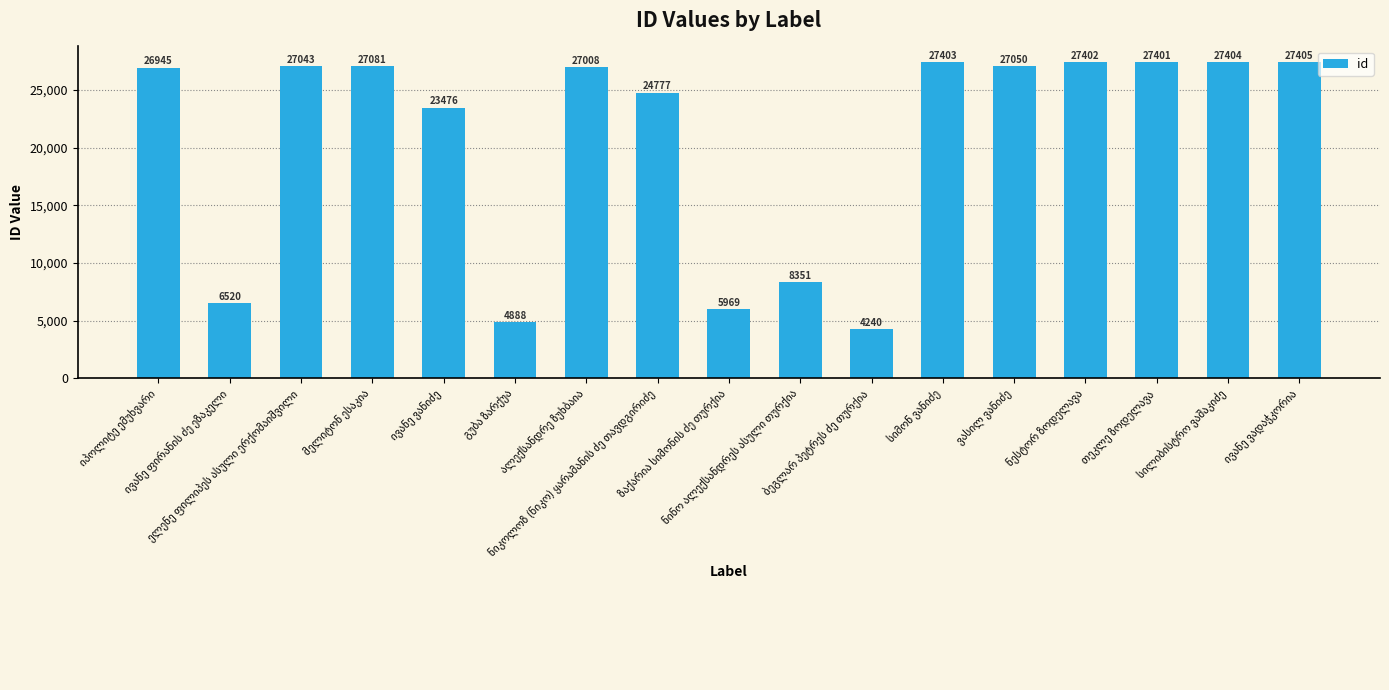

What is the average value?

20610